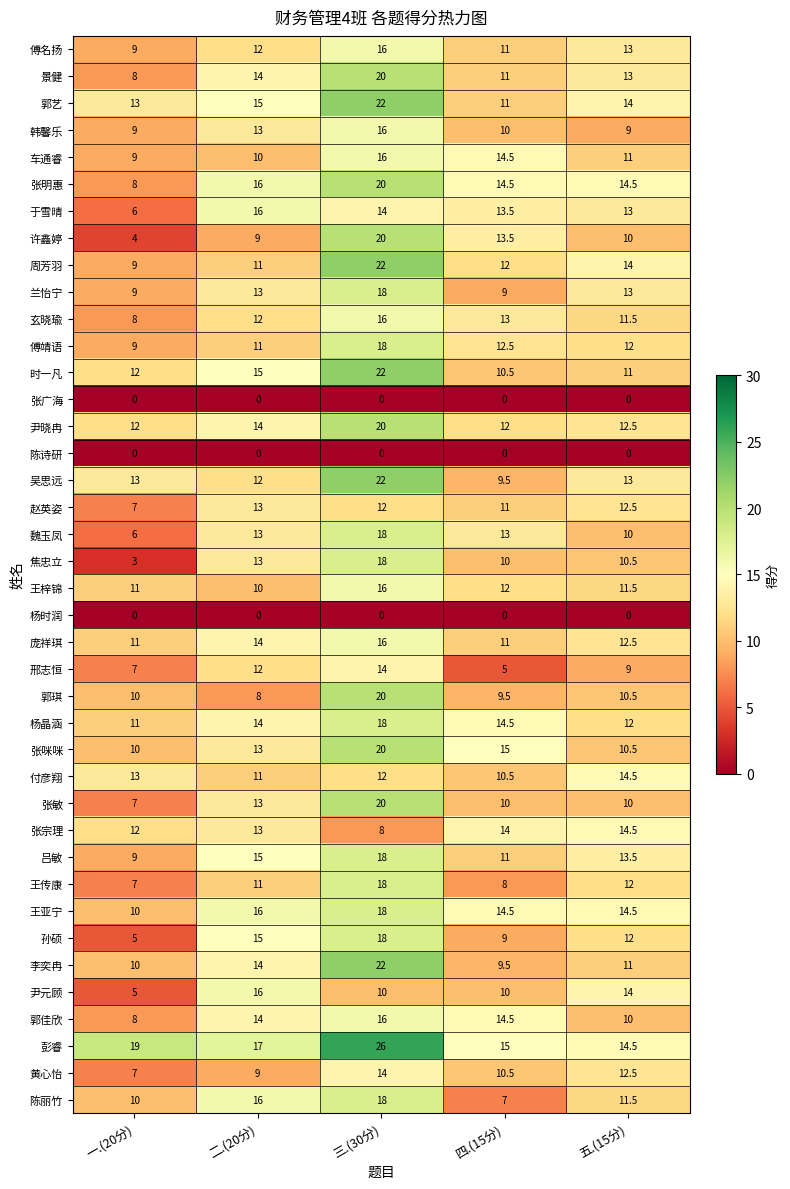

What is the difference between the maximum and minimum values in the 邢志恒 series?

9.0